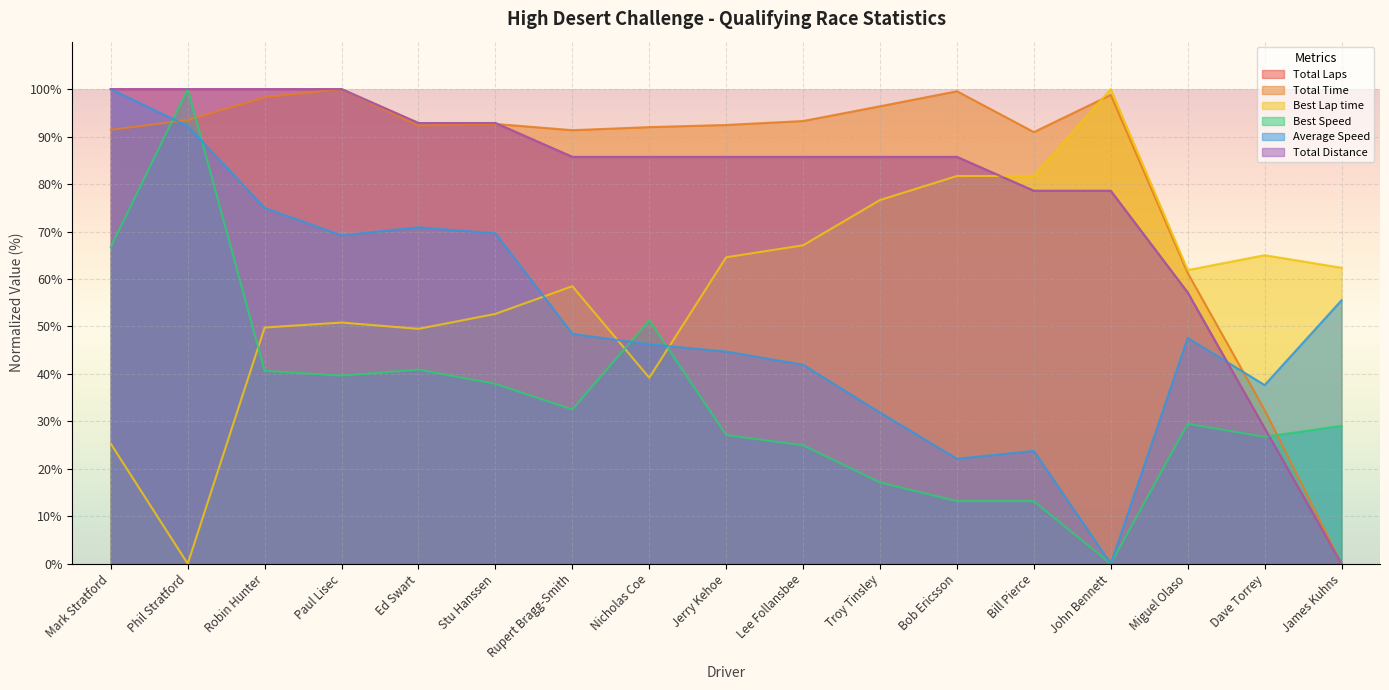

The value of Best Lap time at John Bennett is 100.0. True or false?

True